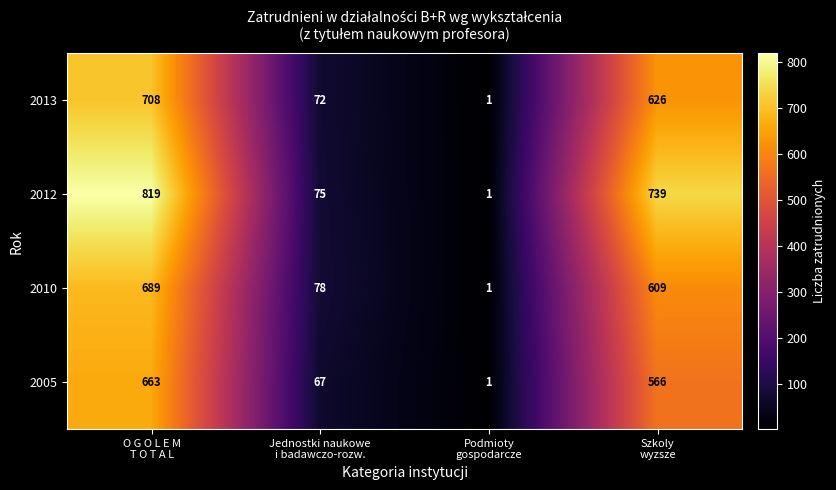

What is the maximum value shown in the chart?

819